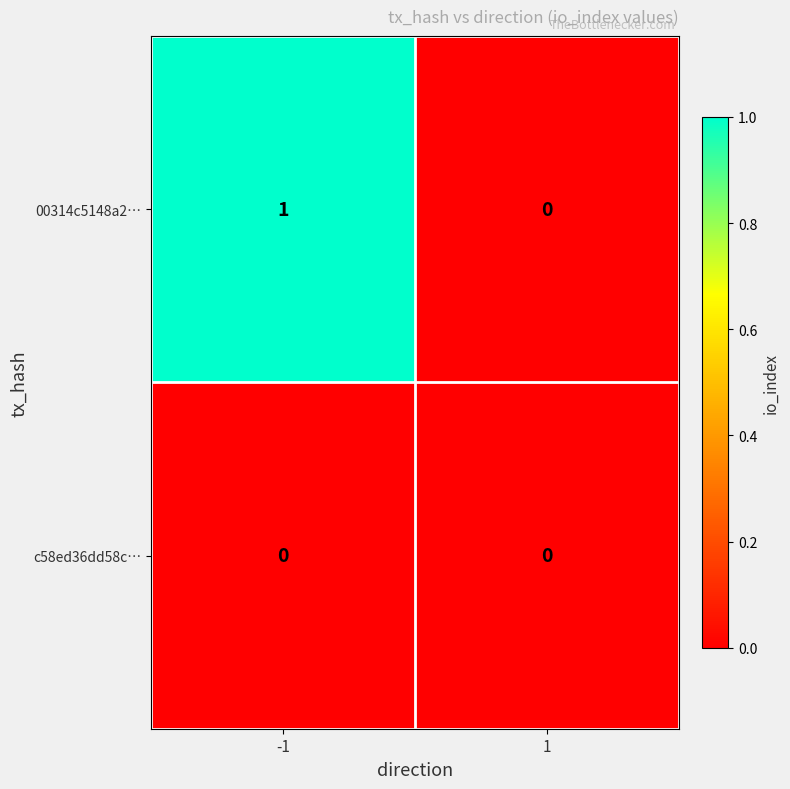

Is it true that 00314c5148a2… equals 2 at -1?

False